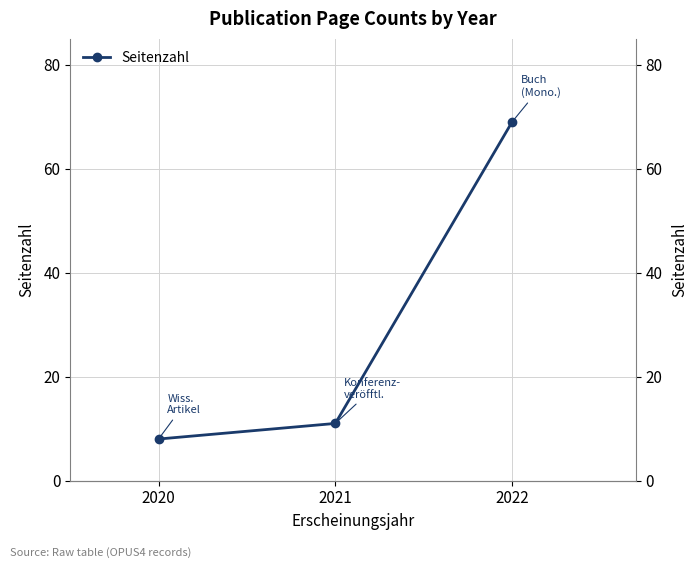

What is the value of the 2nd point from the left?

11